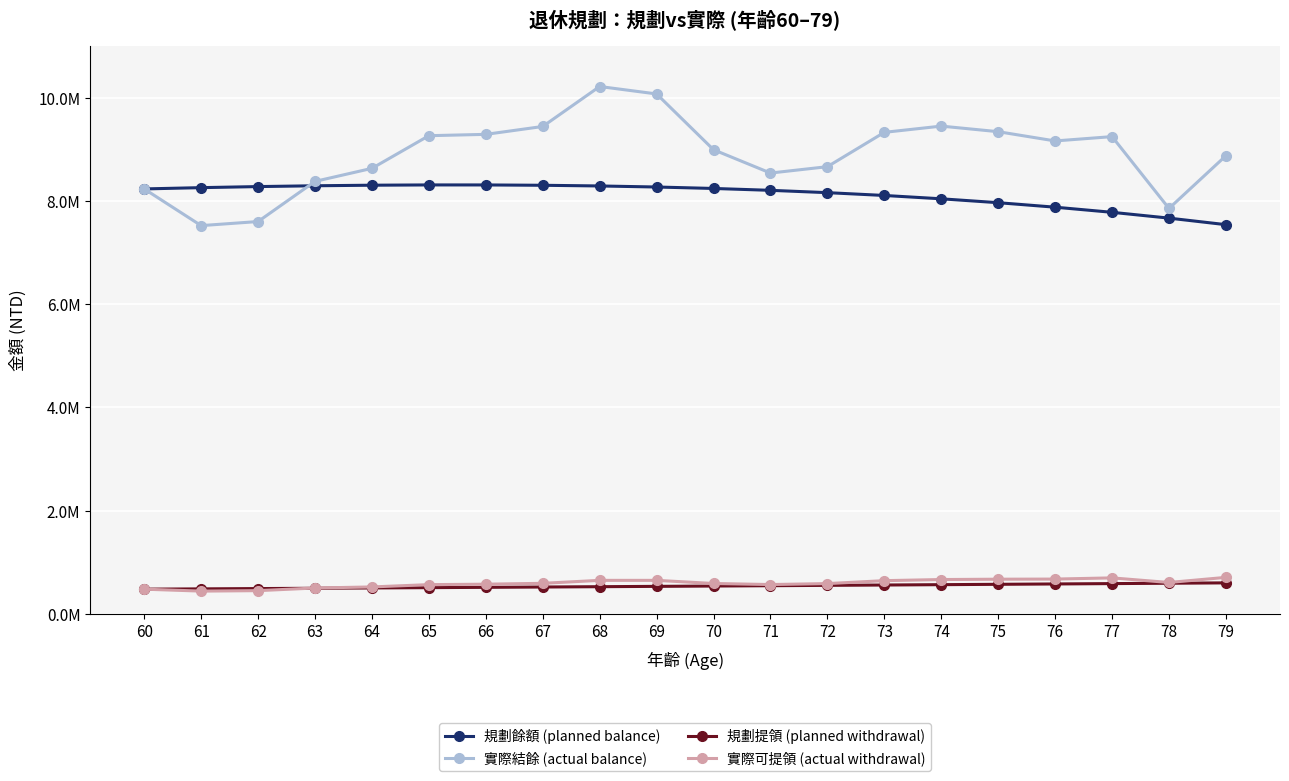

At 61, list the series in order from largest to smallest.

規劃餘額 (planned balance), 實際結餘 (actual balance), 規劃提領 (planned withdrawal), 實際可提領 (actual withdrawal)